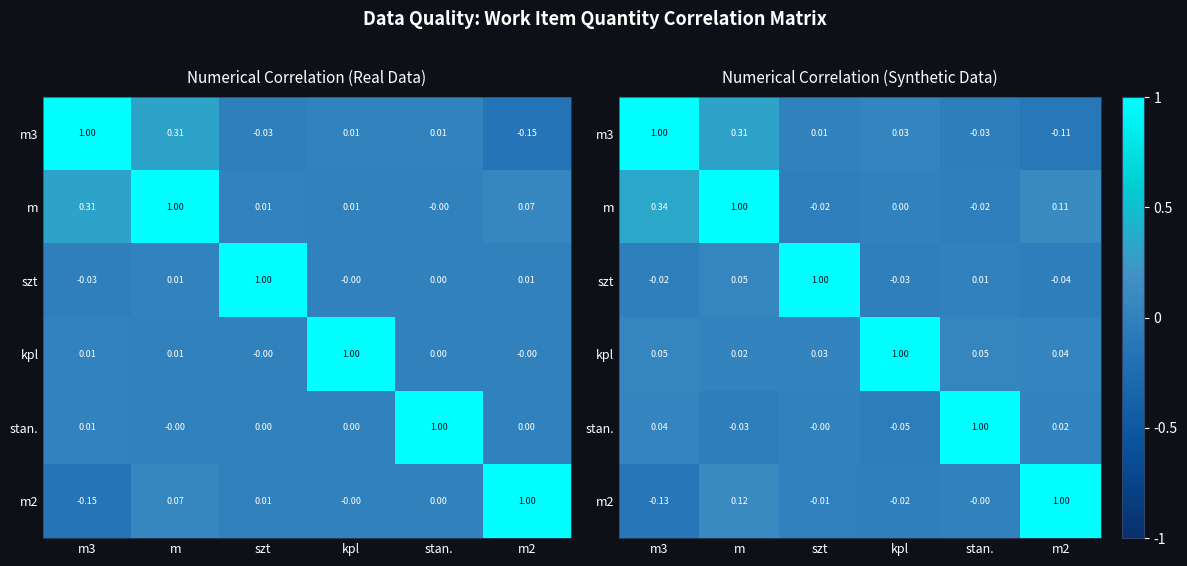

What is the smallest value displayed?

-0.1